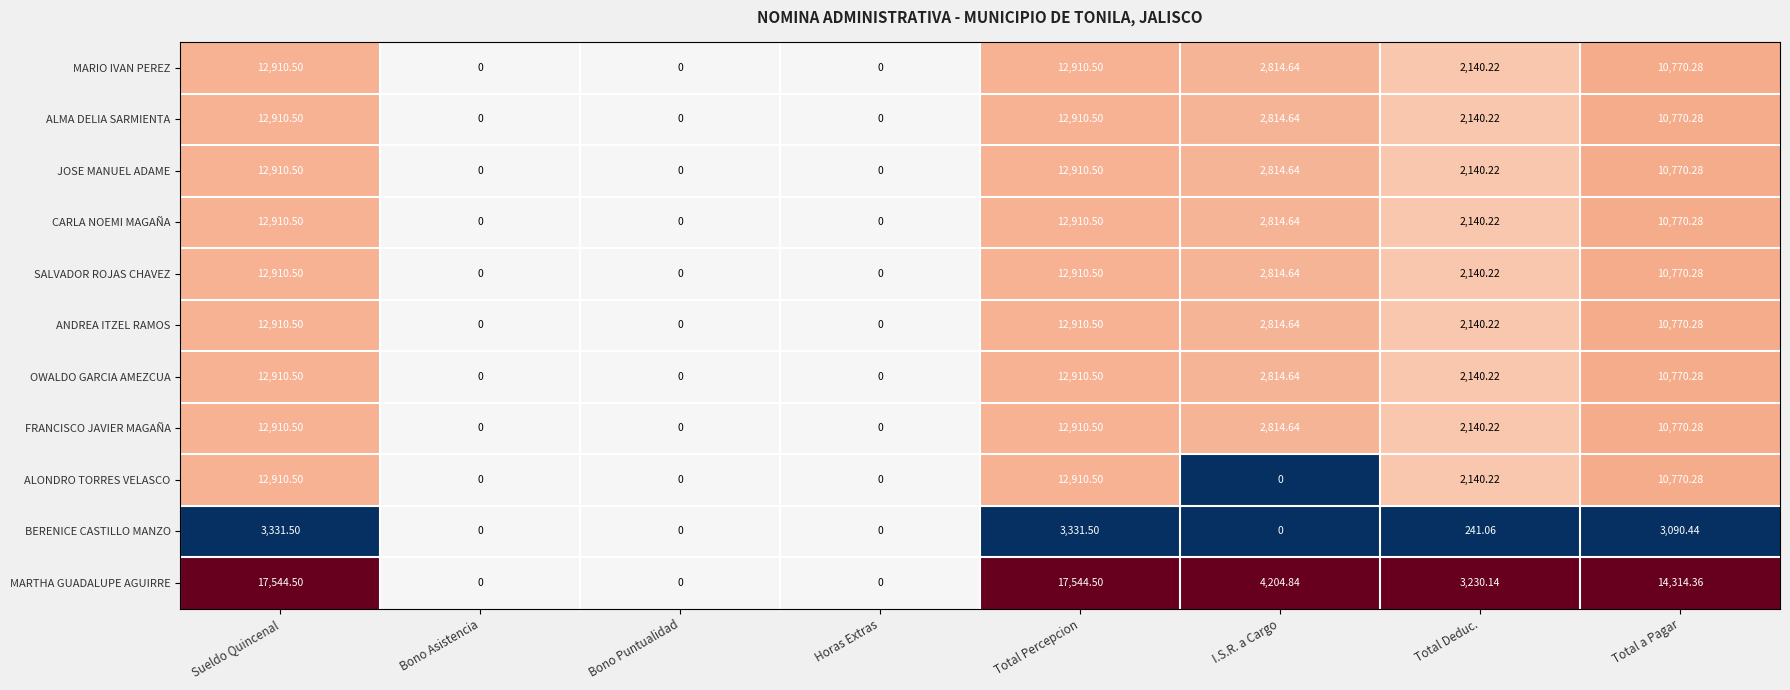

Which series changed the most between Sueldo Quincenal and Total Deduc.?

MARTHA GUADALUPE AGUIRRE